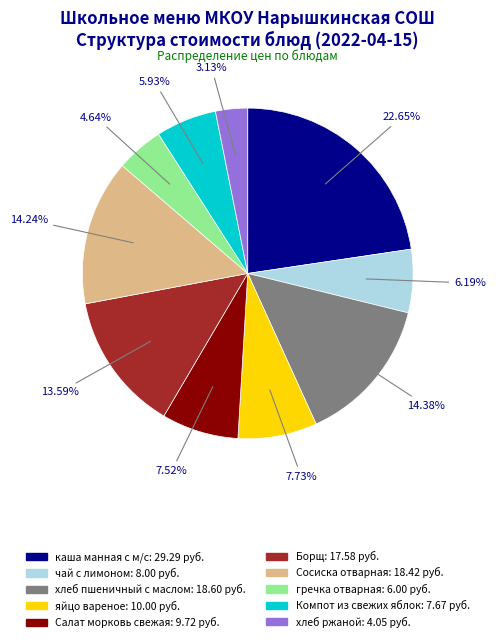

Does Борщ account for over 50% of the chart?

No